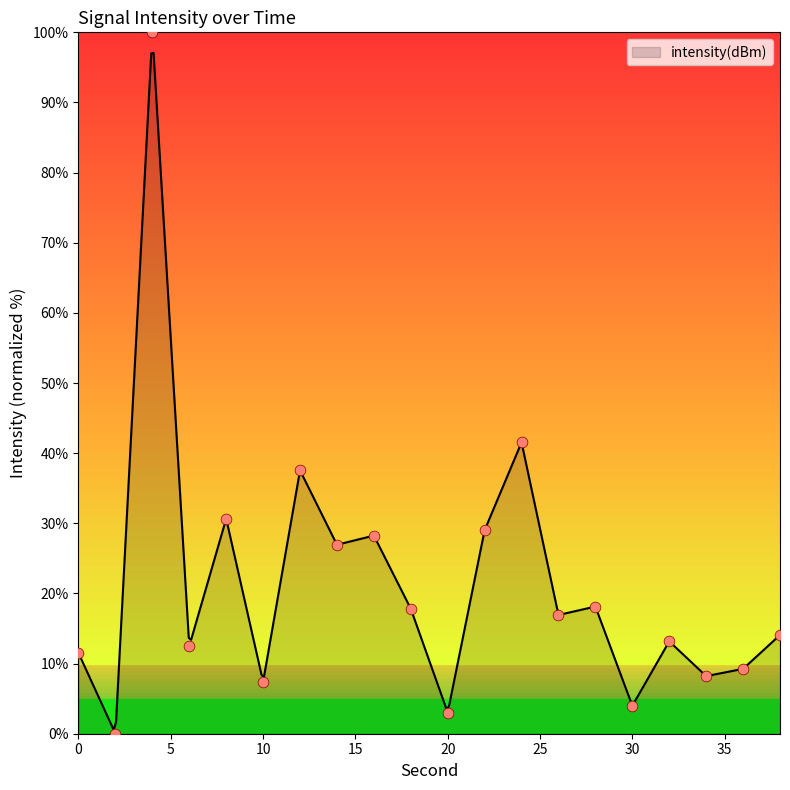

Between 32 and 0, which is larger?

32